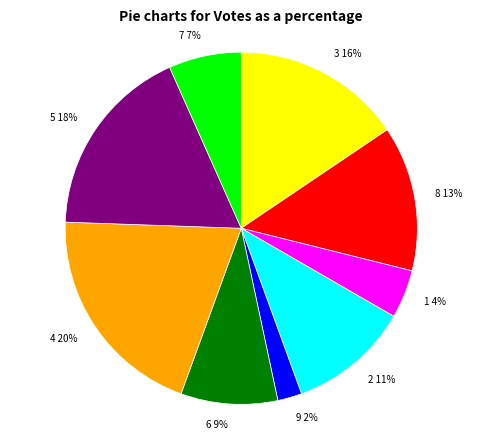

To the nearest percent, what is the difference between the 4 and 6 slice percentages?

11%